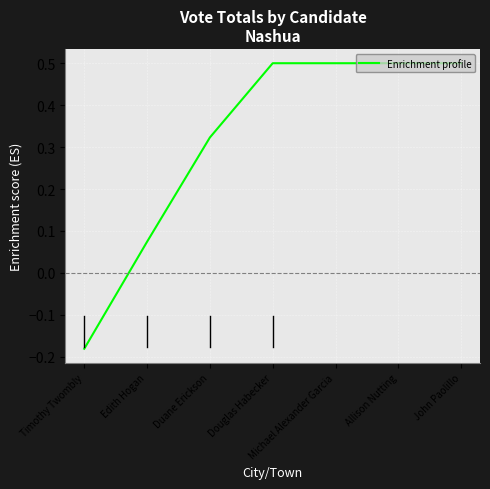

At which category does the chart reach its minimum across all series?

Timothy Twombly